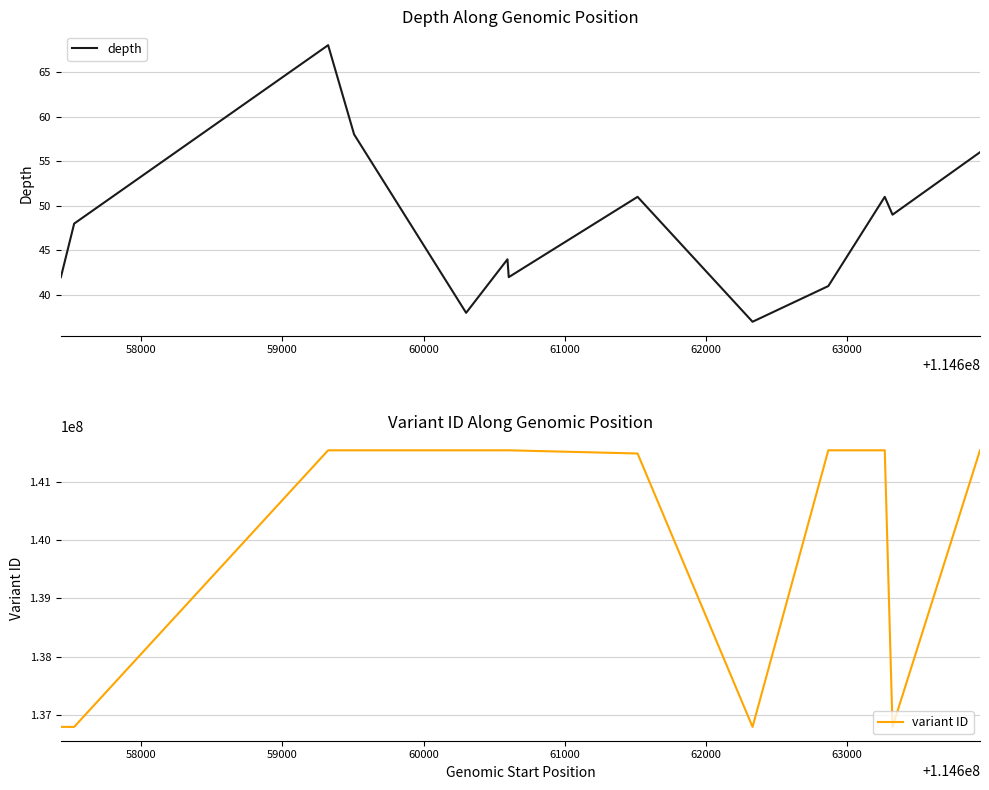

What is the total value across all series at 61000?

141535196